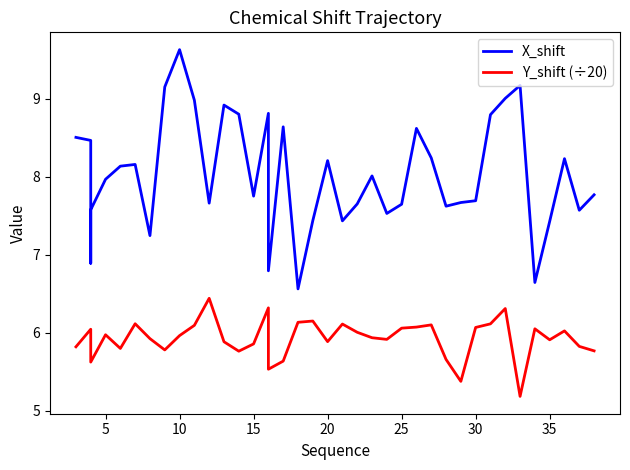

What is the value of the Y_shift (÷20) point at the 12th from the left?

6.4